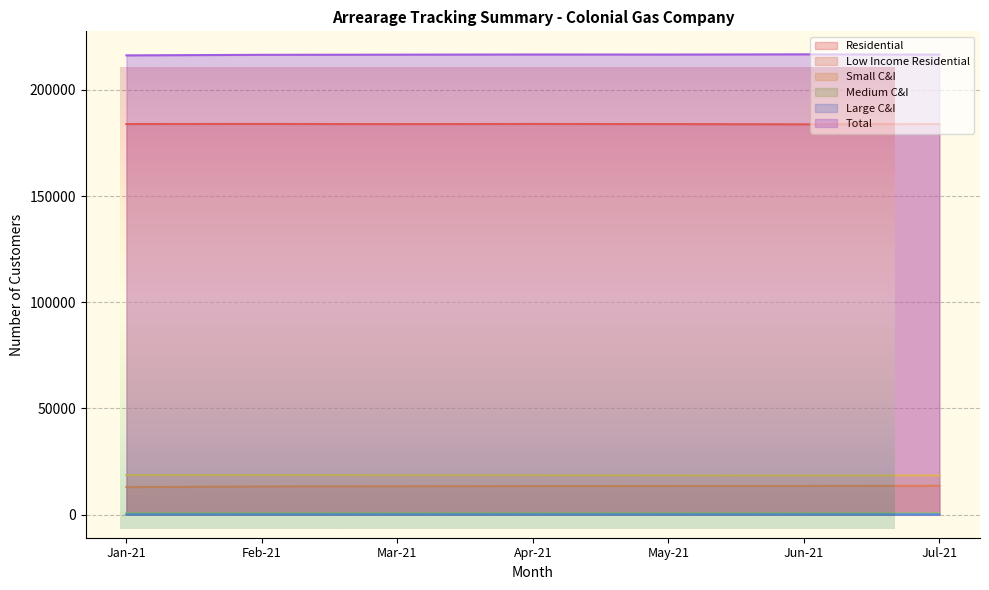

The Large C&I series shows 205 at Apr-21. True or false?

False